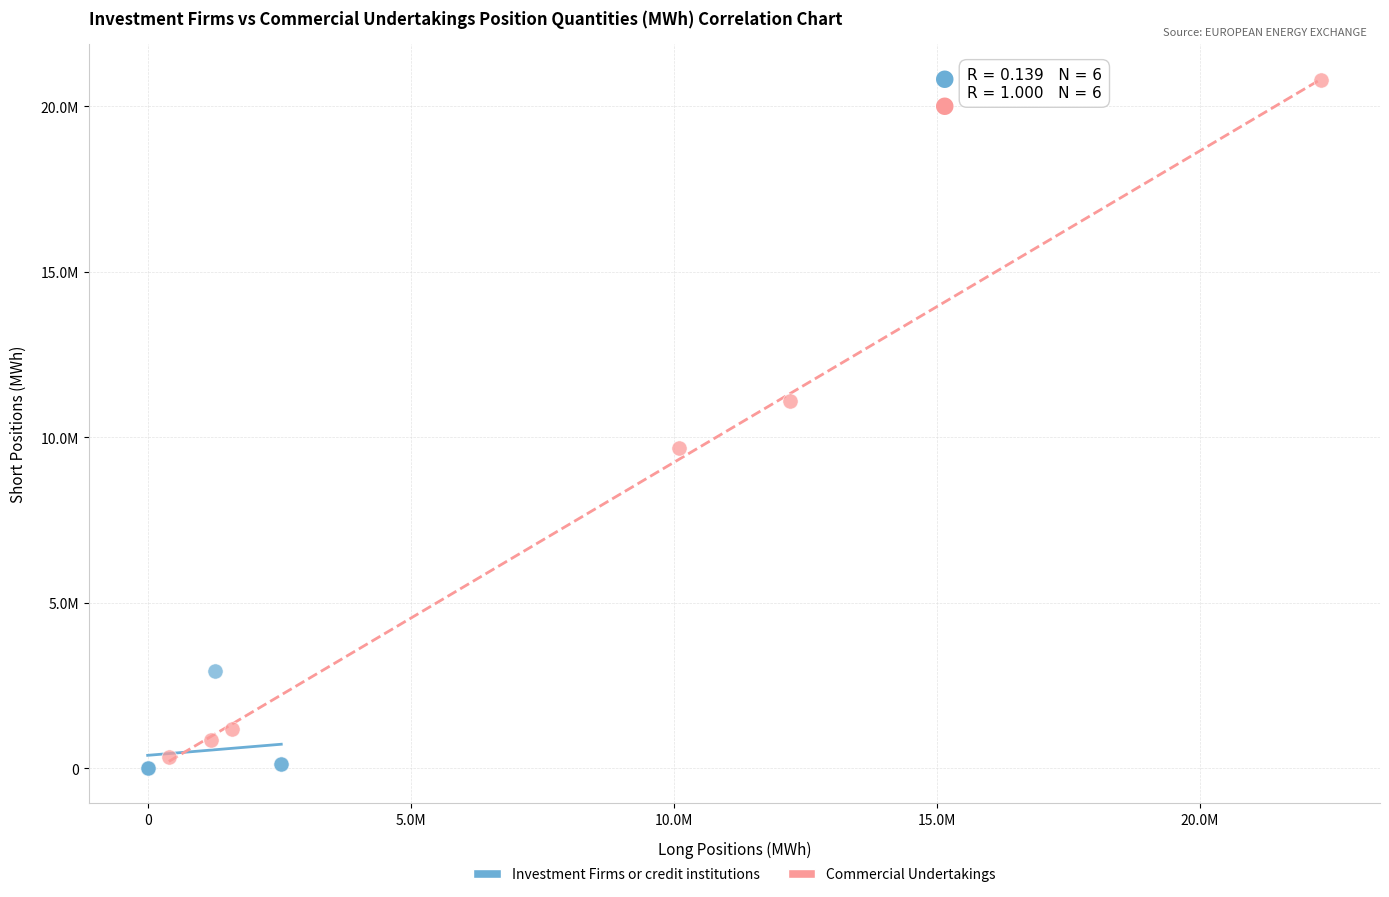

What are all the series names shown in the legend?

Investment Firms or credit institutions, Commercial Undertakings